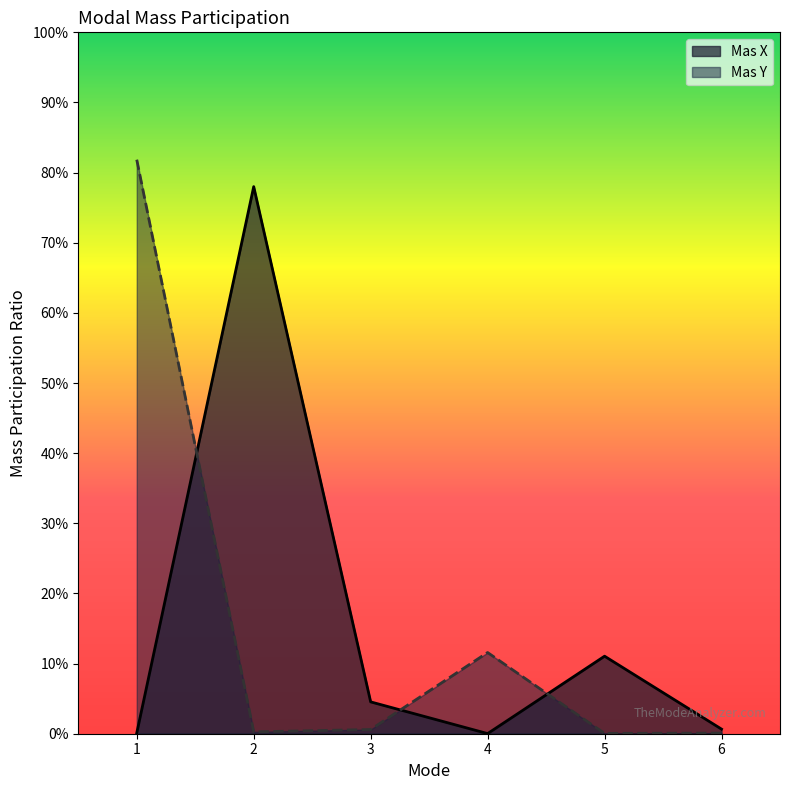

List the series in order of their overall mean, highest first.

Mas Y, Mas X